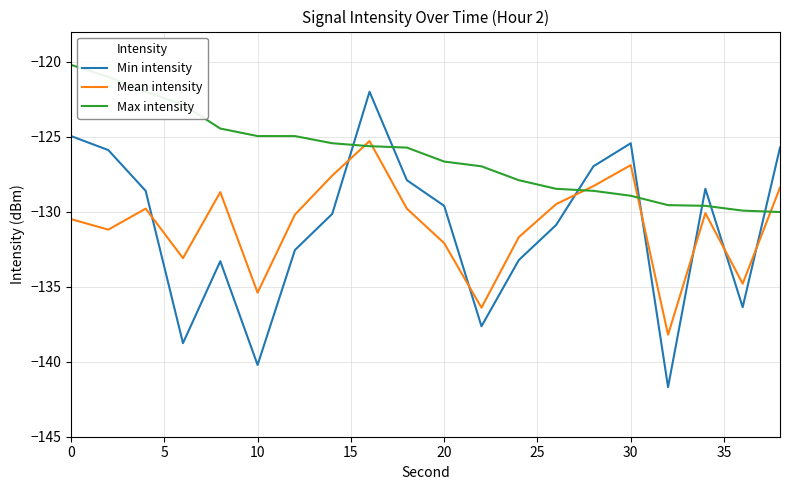

How many distinct data groups are displayed?

3